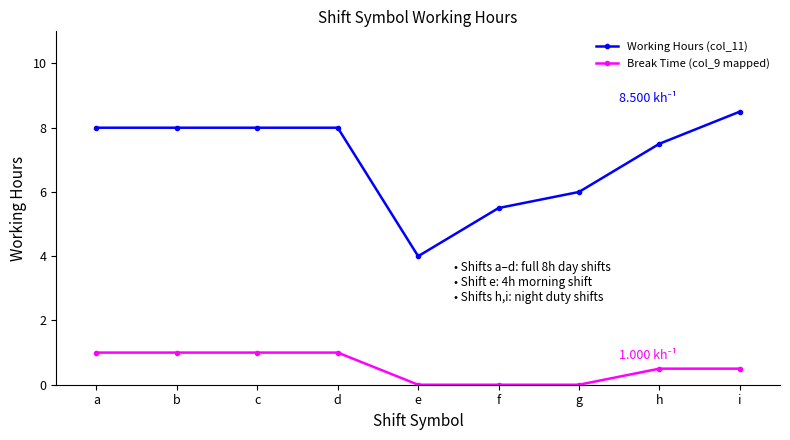

What is the sum of the Break Time (col_9 mapped) values at c and d?

2.0